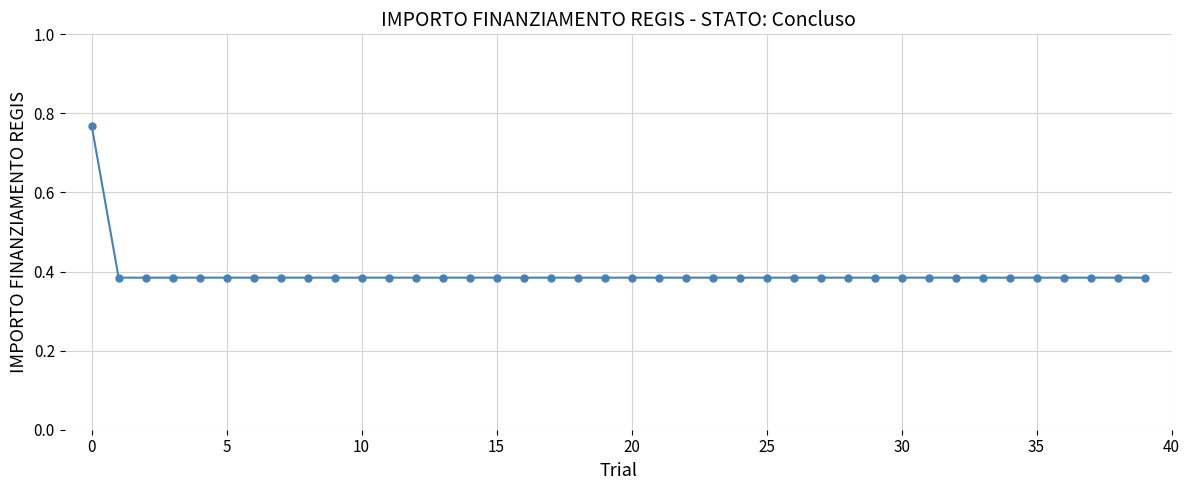

How many values are between 0 and 1?

40